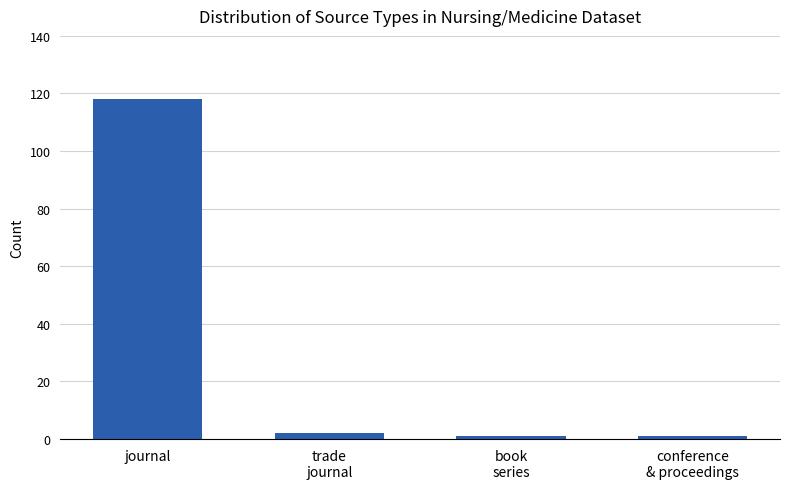

What is the maximum value shown in the chart?

118